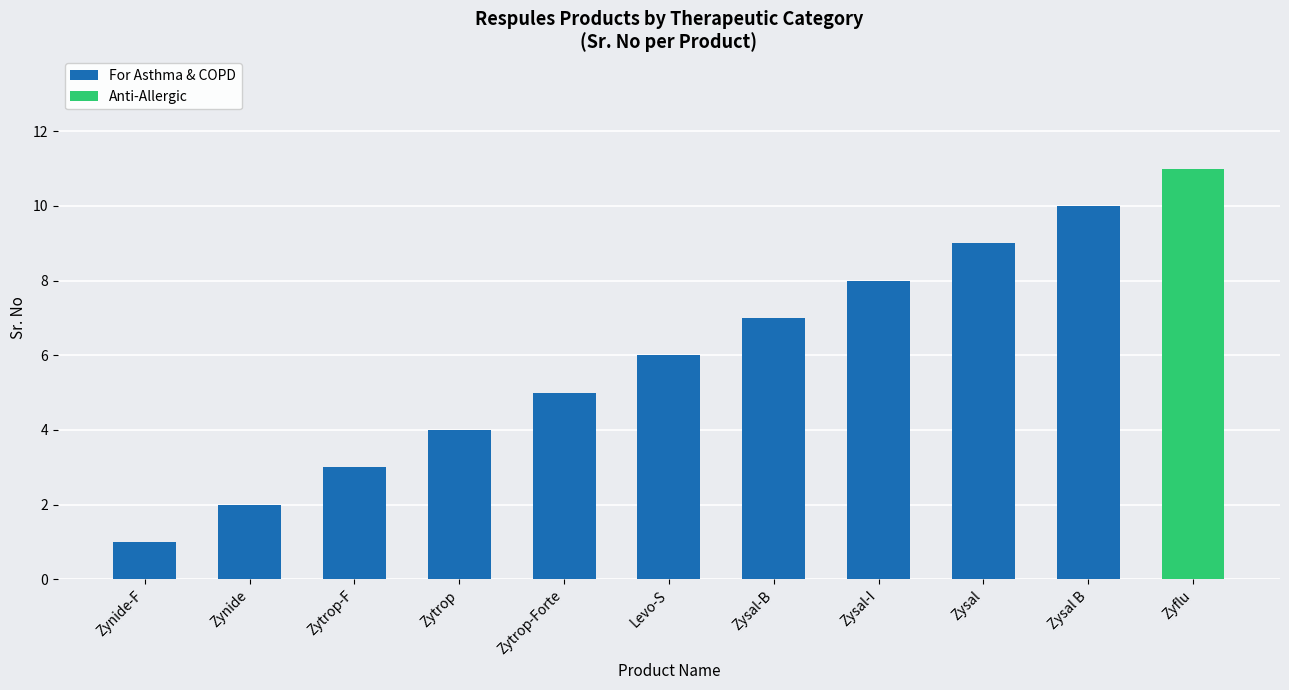

What is the label of the 6th bar from the right?

Zytrop-Forte